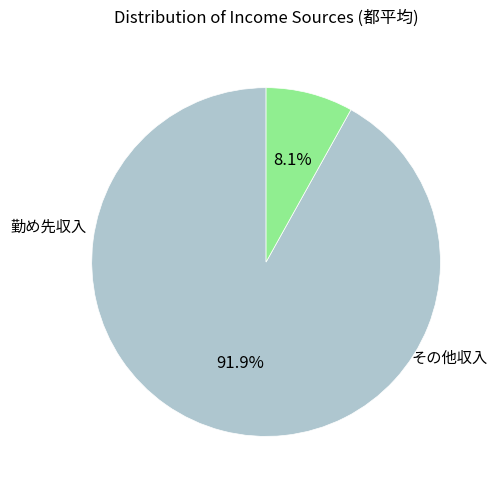

Does any single category account for the majority?

Yes